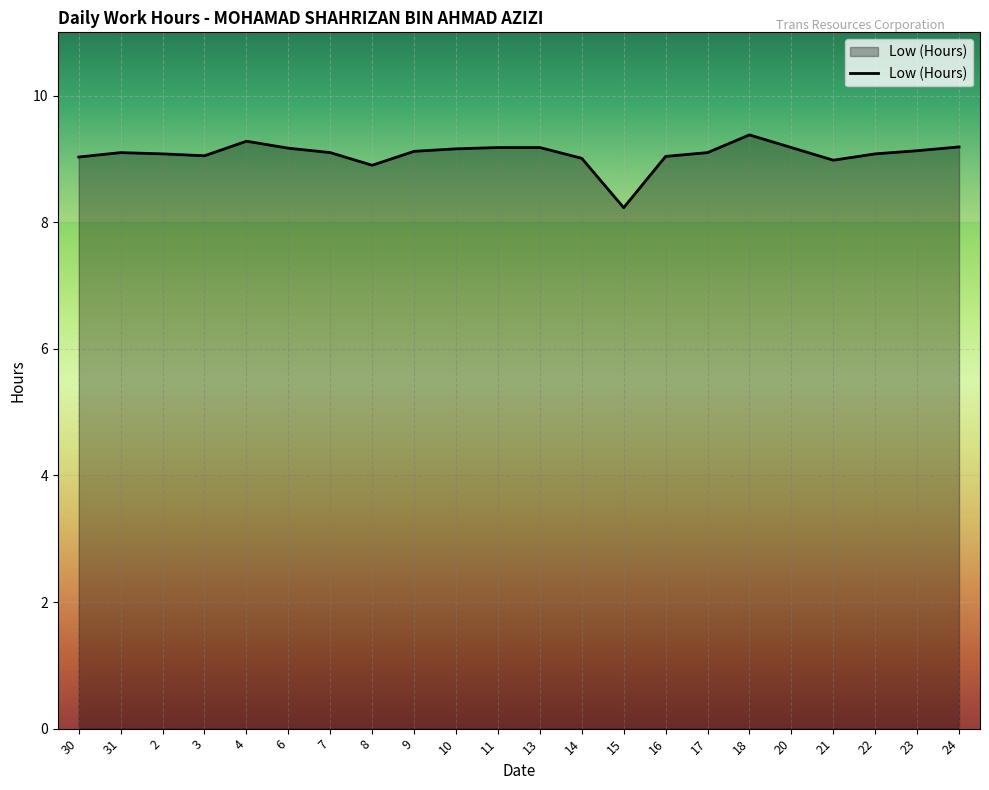

True or false: the data shows 5.3 at 16.

False